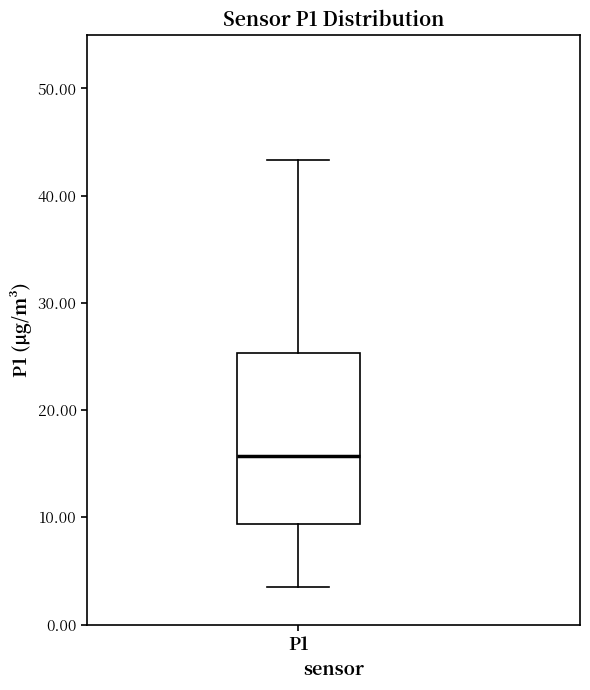

Where does the upper whisker of the box for P1 end on the y-axis? The values are not printed on the chart, so give them approximately, as read against the axis.

43